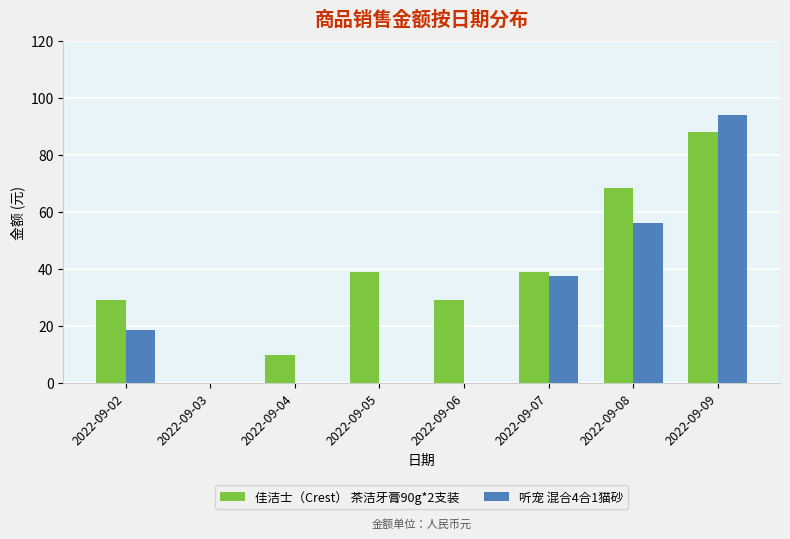

At which category does the chart reach its peak across all series?

2022-09-09